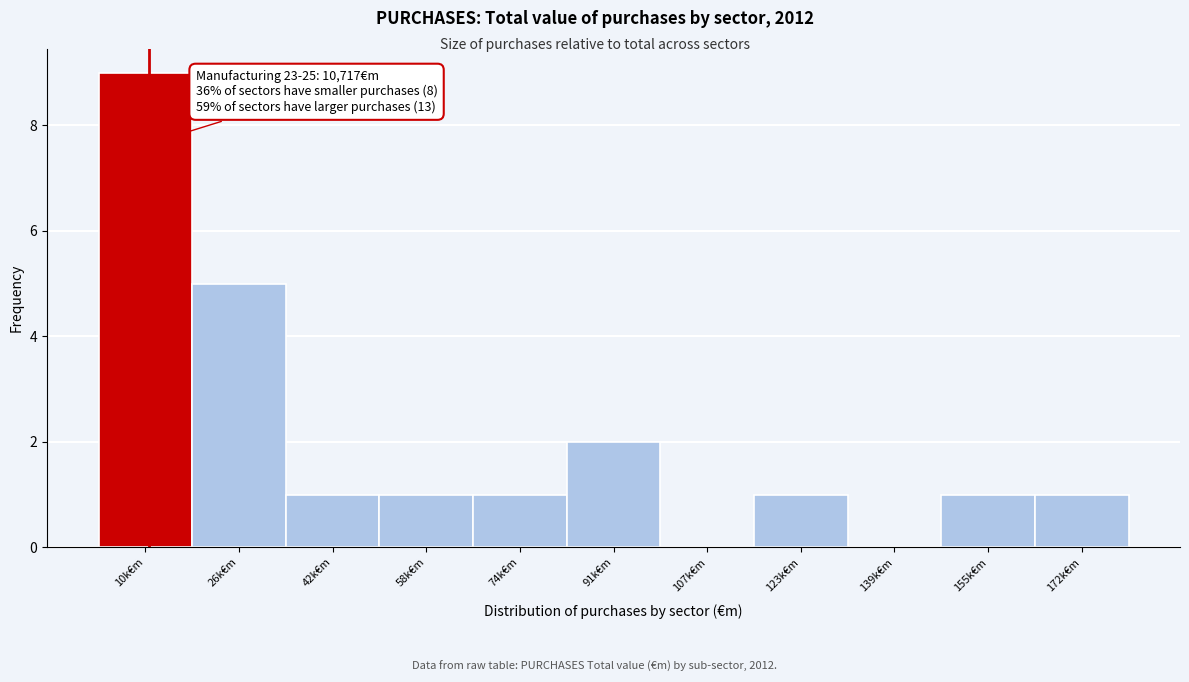

Reading left to right, transcribe all the data shown in this chart.

10k€m=9	26k€m=5	42k€m=1	58k€m=1	74k€m=1	91k€m=2	107k€m=0	123k€m=1	139k€m=0	155k€m=1	172k€m=1